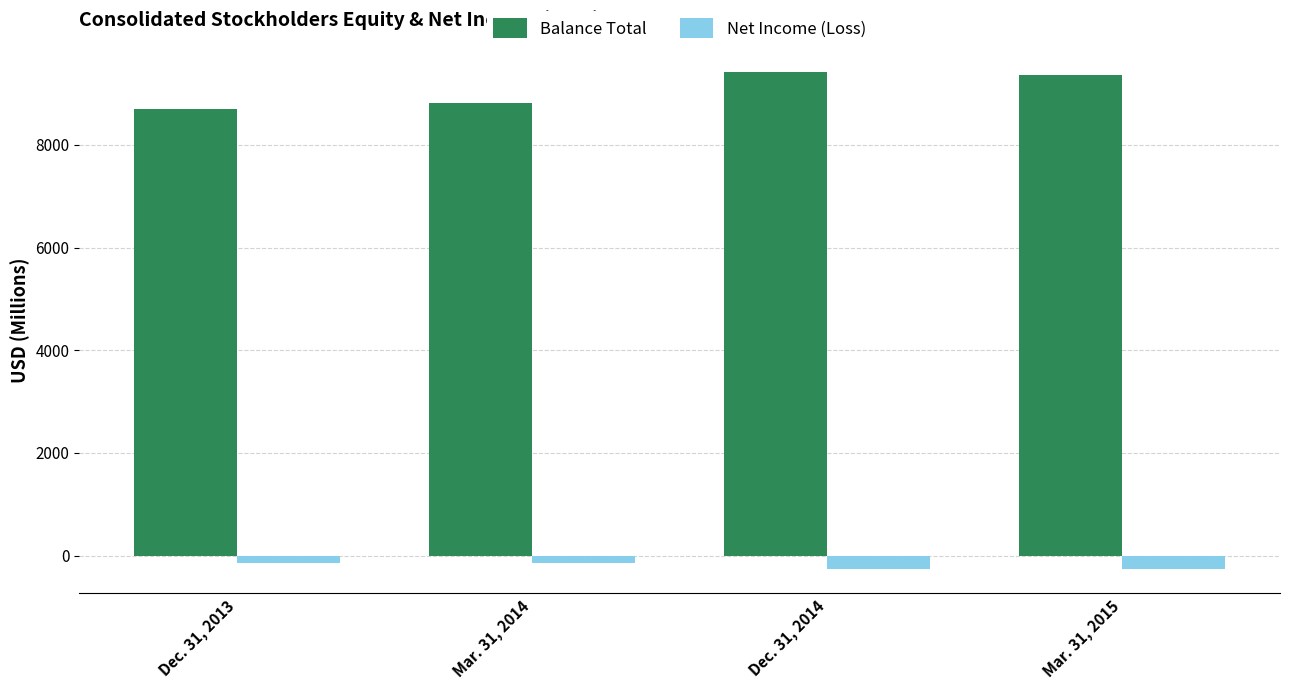

At how many categories does at least one series exceed 1841?

4